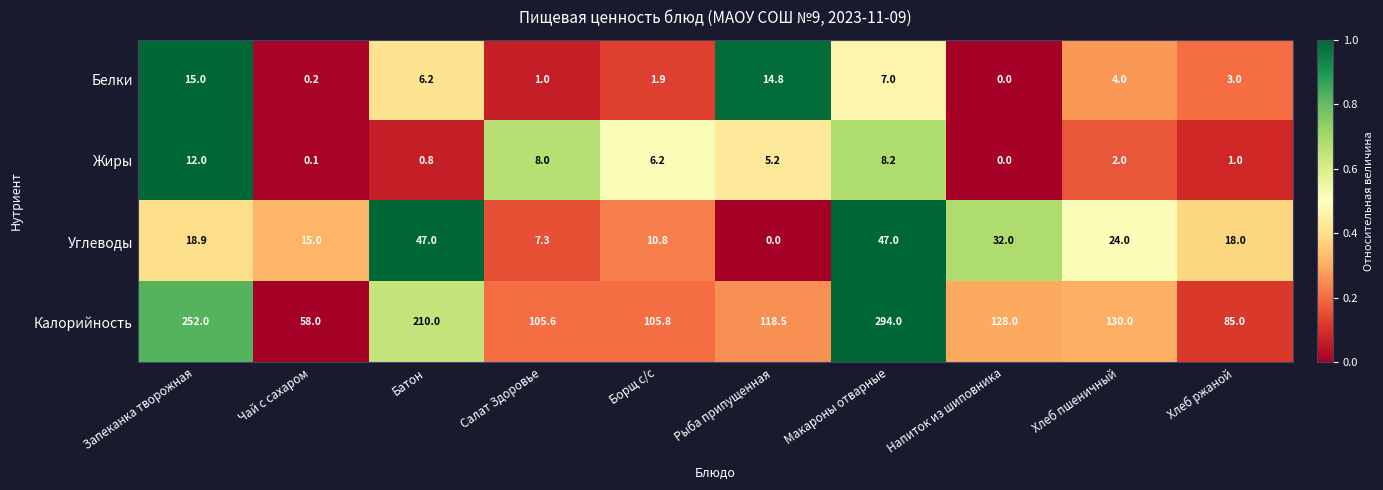

The Углеводы series shows 18.0 at Хлеб ржаной. True or false?

True